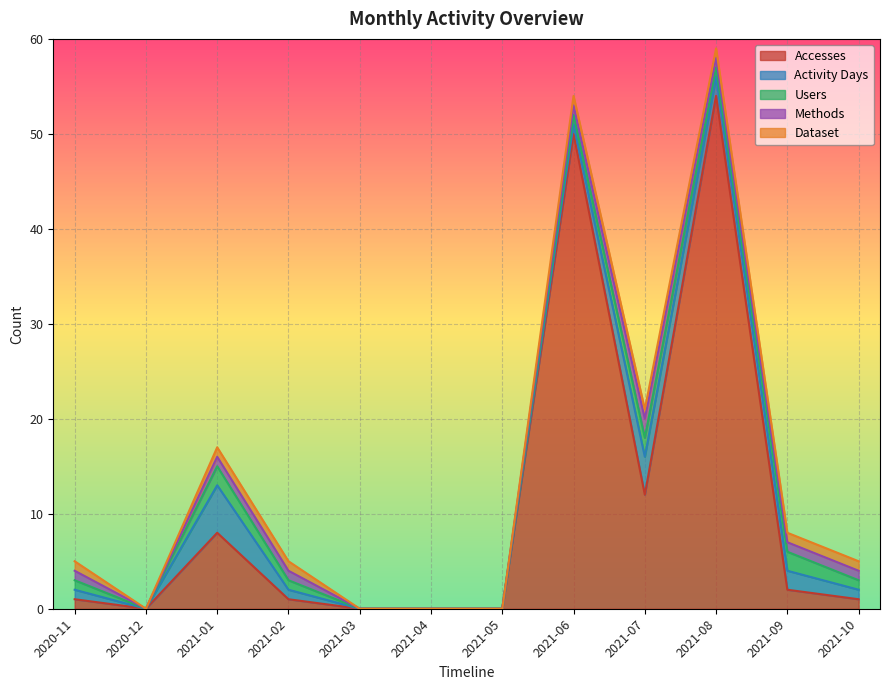

Reading left to right, transcribe all the data shown in this chart.

Accesses: 1	0	8	1	0	0	0	50	12	54	2	1
Activity Days: 1	0	5	1	0	0	0	1	4	2	2	1
Users: 1	0	2	1	0	0	0	1	2	1	2	1
Methods: 1	0	1	1	0	0	0	1	2	1	1	1
Dataset: 1	0	1	1	0	0	0	1	1	1	1	1